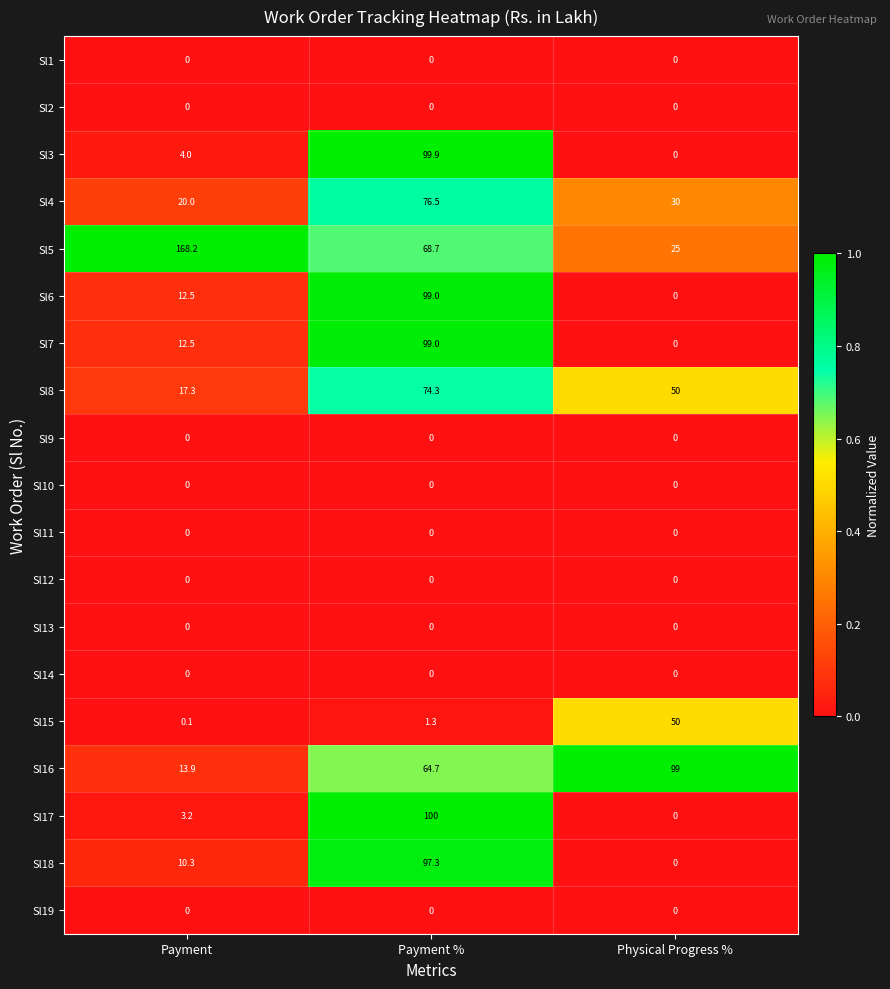

At which category is the sum across all series the highest?

Payment %